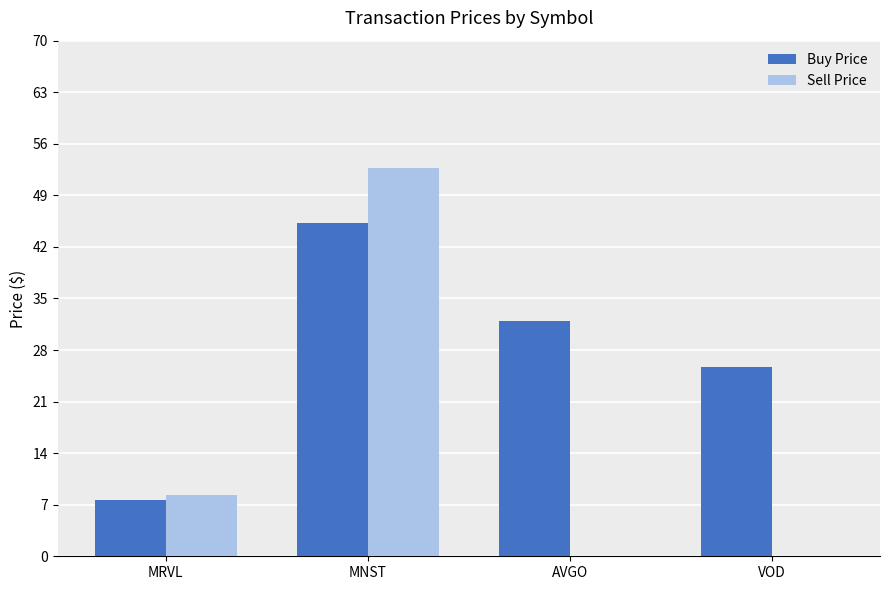

The value of Buy Price at AVGO is 14.6. True or false?

False